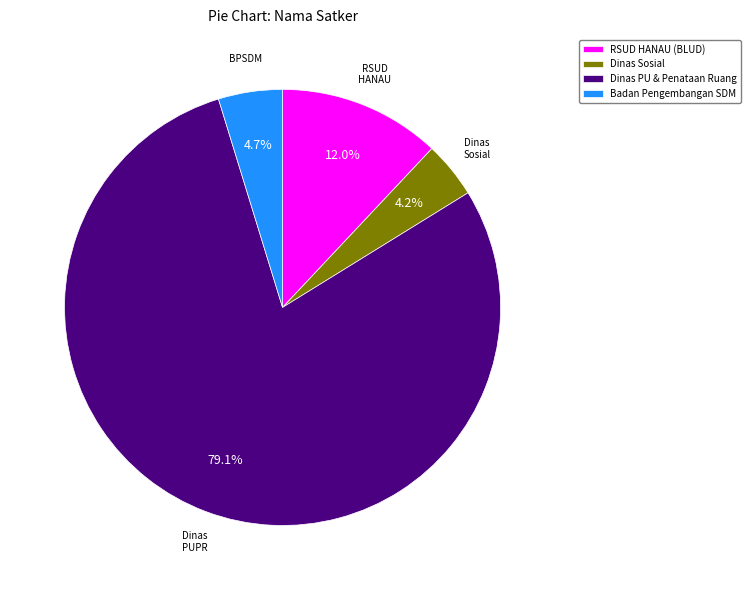

Is the sum of Dinas PU & Penataan Ruang and Dinas Sosial greater than half?

Yes